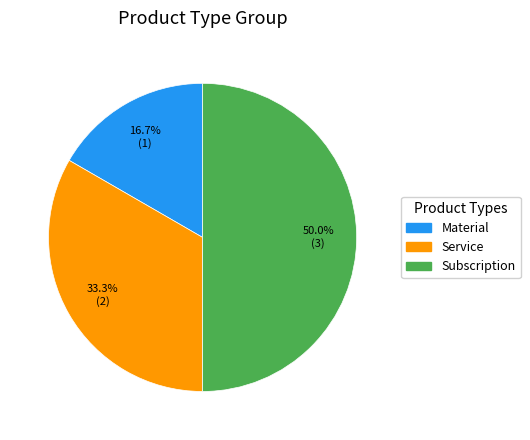

Which slice is the smallest?

Material